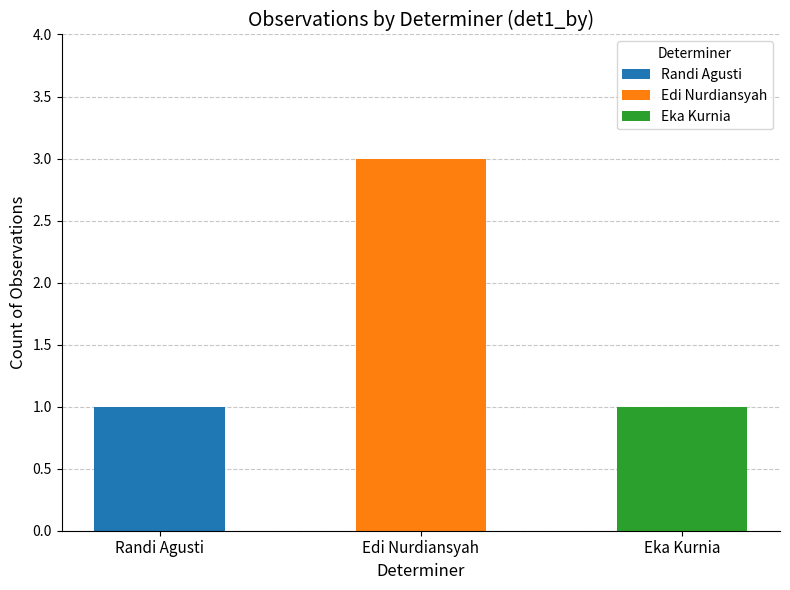

What is the difference between the values at Randi Agusti and Edi Nurdiansyah?

2